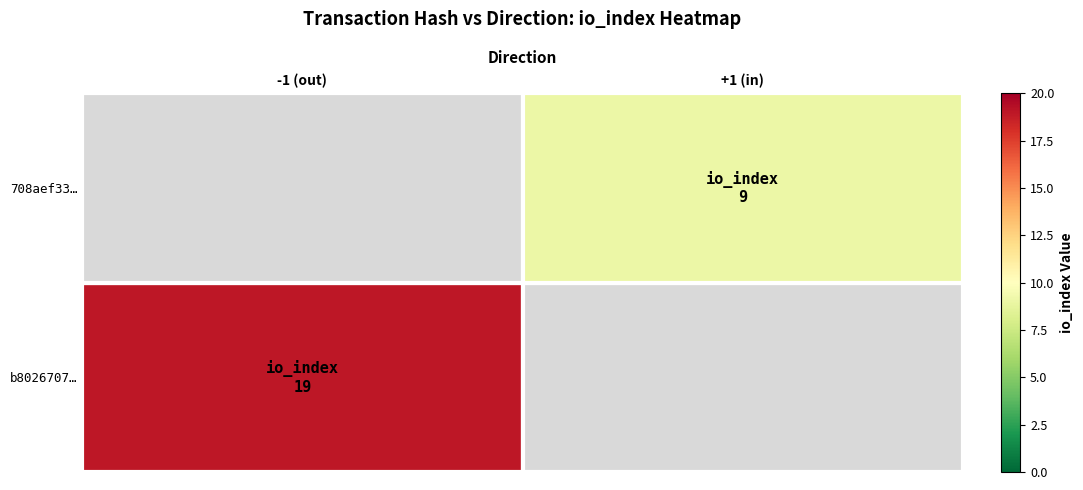

Which has a higher value, -1 (out) or +1 (in)?

-1 (out)